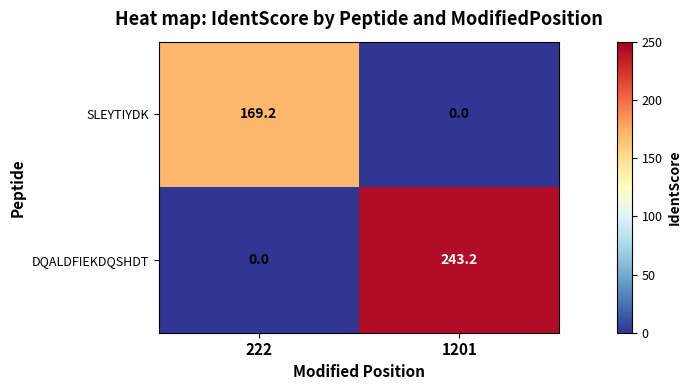

What is the total value across all series at 222?

169.2